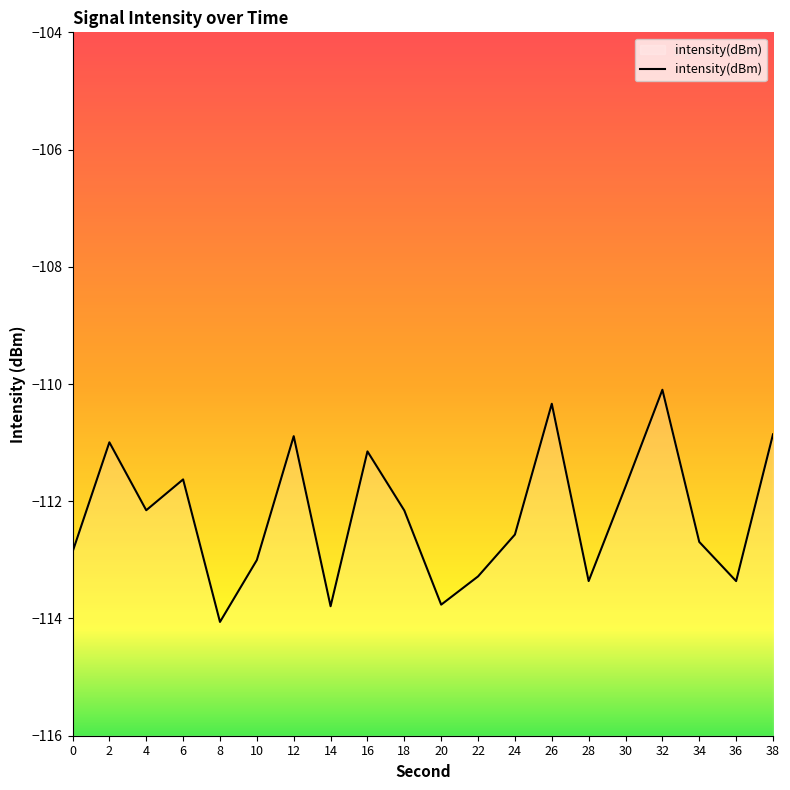

Where is the data nearest to the value -112?

4